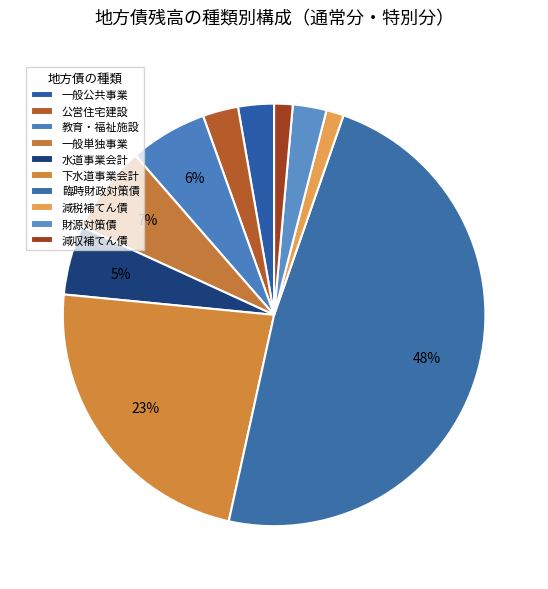

To the nearest percent, what is the difference between the 下水道事業会計 and 減税補てん債 slice percentages?

22%